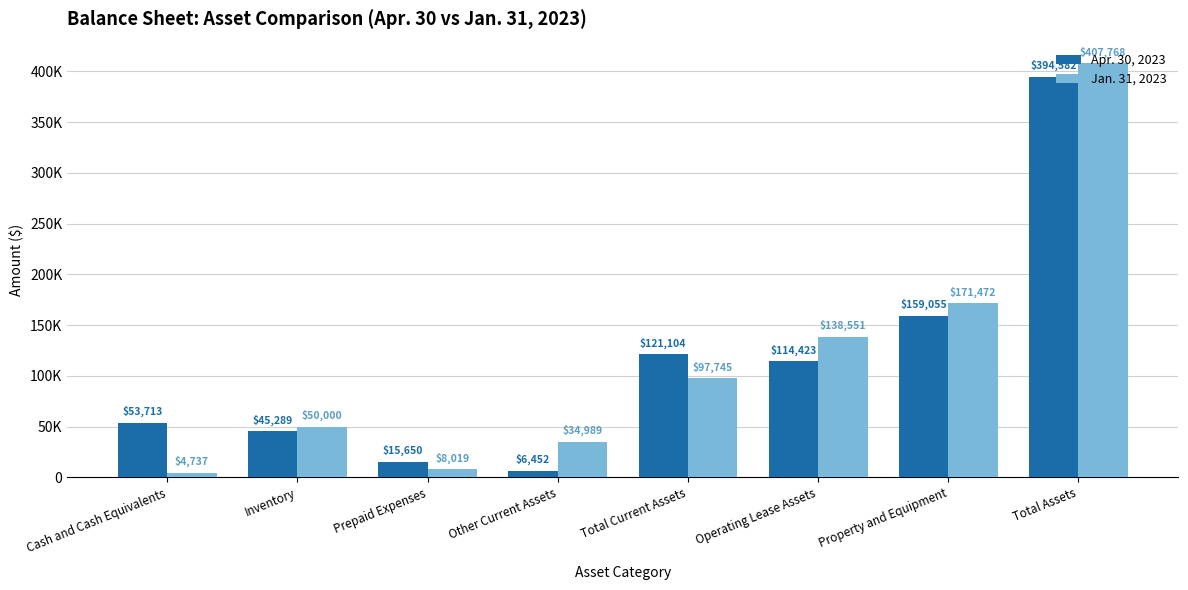

Which category has the lowest value across all series?

Cash and Cash Equivalents